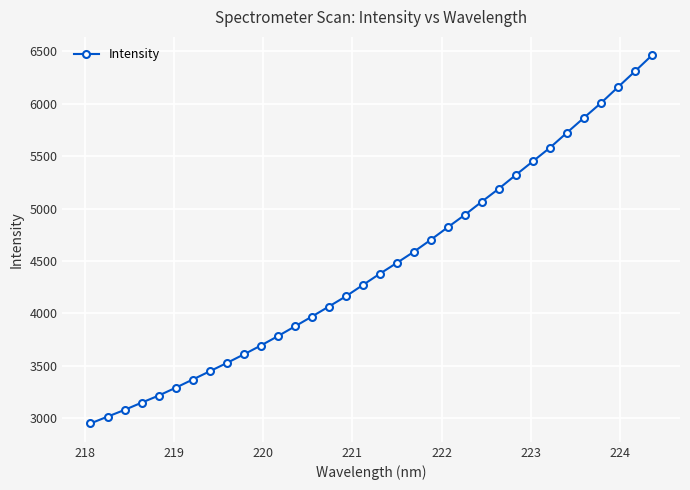

What is the average value?

4456.6